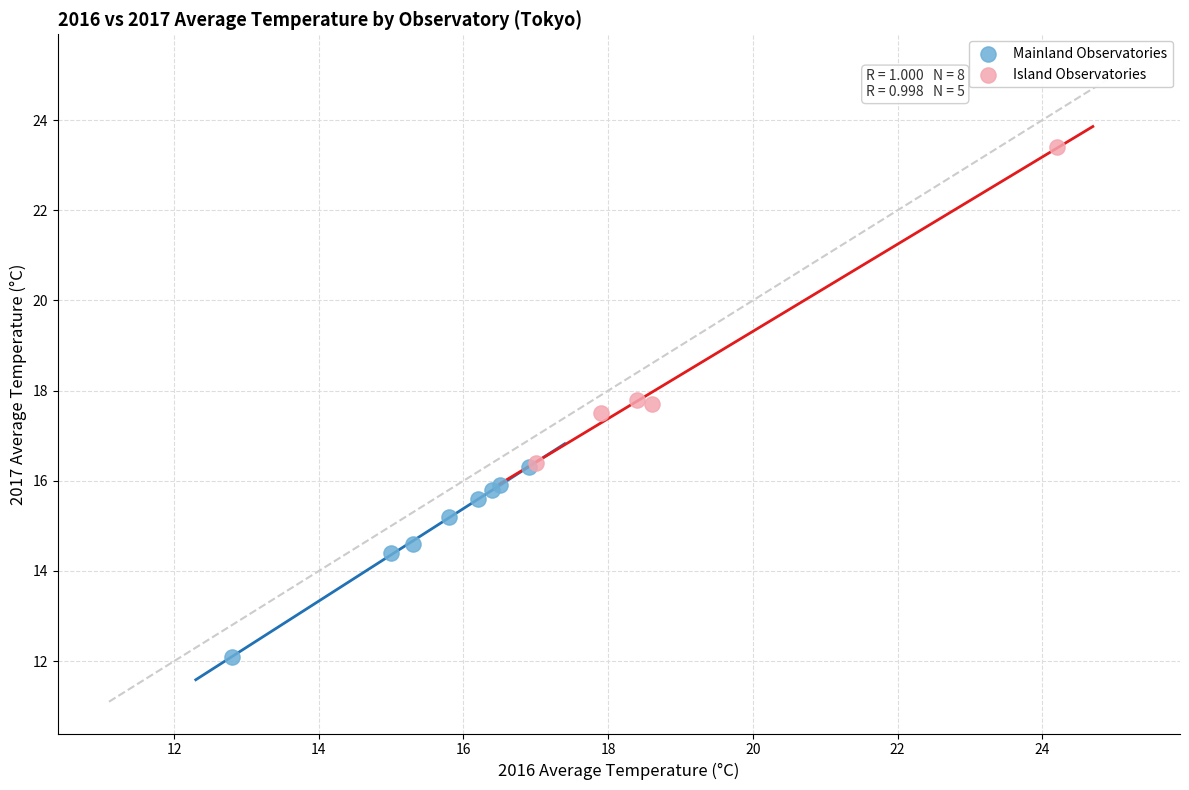

Which series contains the lowest Y value?

Mainland Observatories